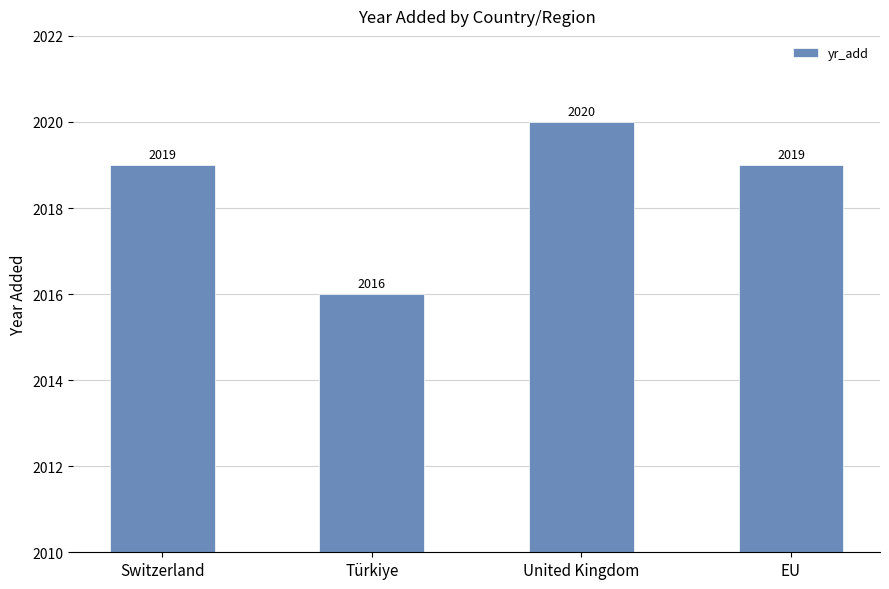

Reading right to left, list all the values displayed in this chart.

2019	2020	2016	2019